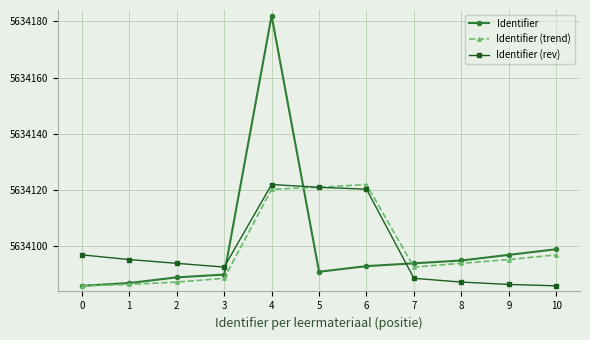

What is the sum of the Identifier values at 1 and 0?

11268173.0